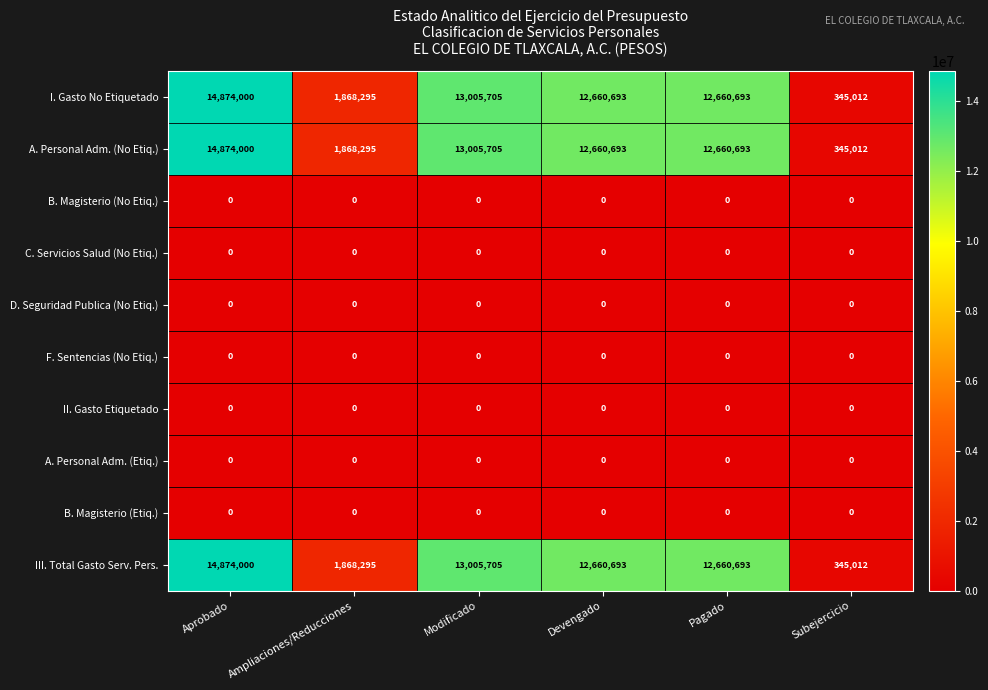

Which category has the lowest value in the I. Gasto No Etiquetado series?

Subejercicio